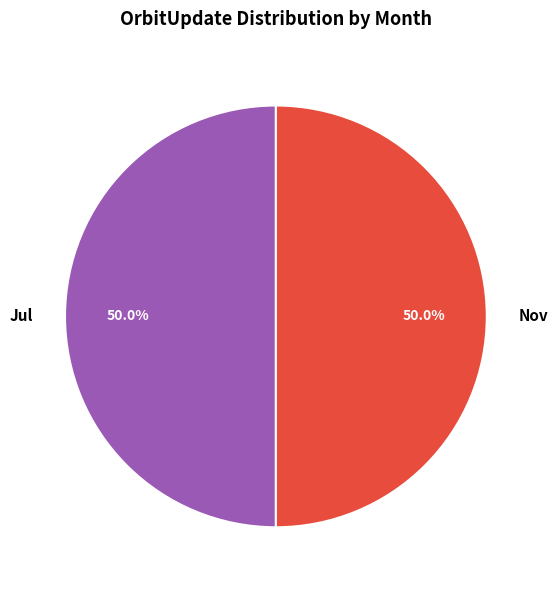

What percentage is NOT represented by Nov?

50.0%